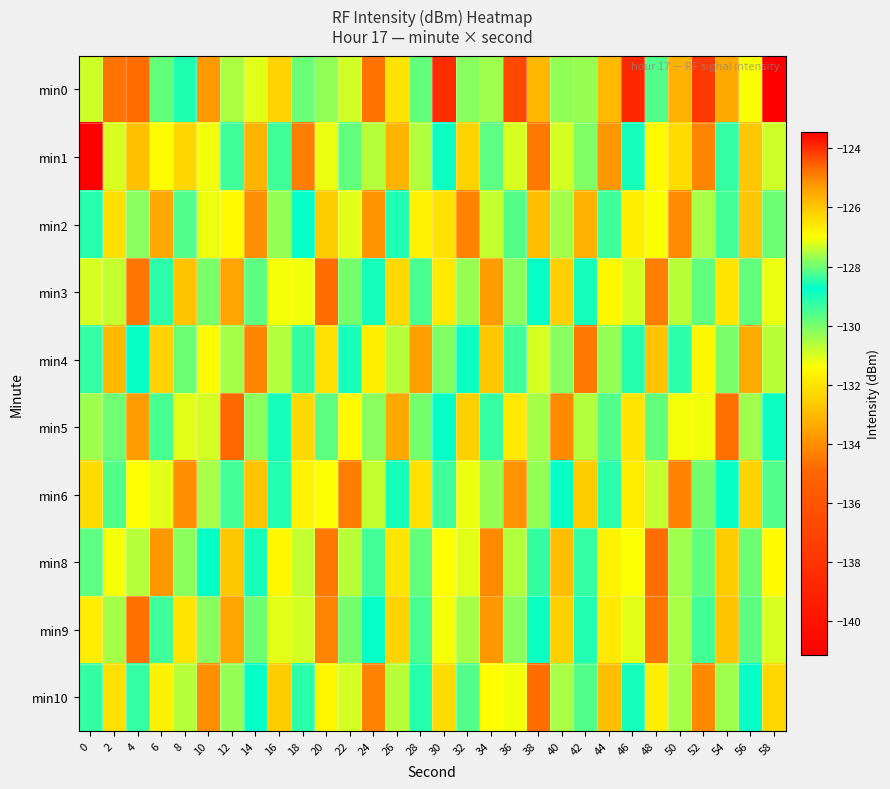

List the series in order of their peak value, highest first.

min1, min0, min2, min6, min8, min3, min5, min10, min9, min4